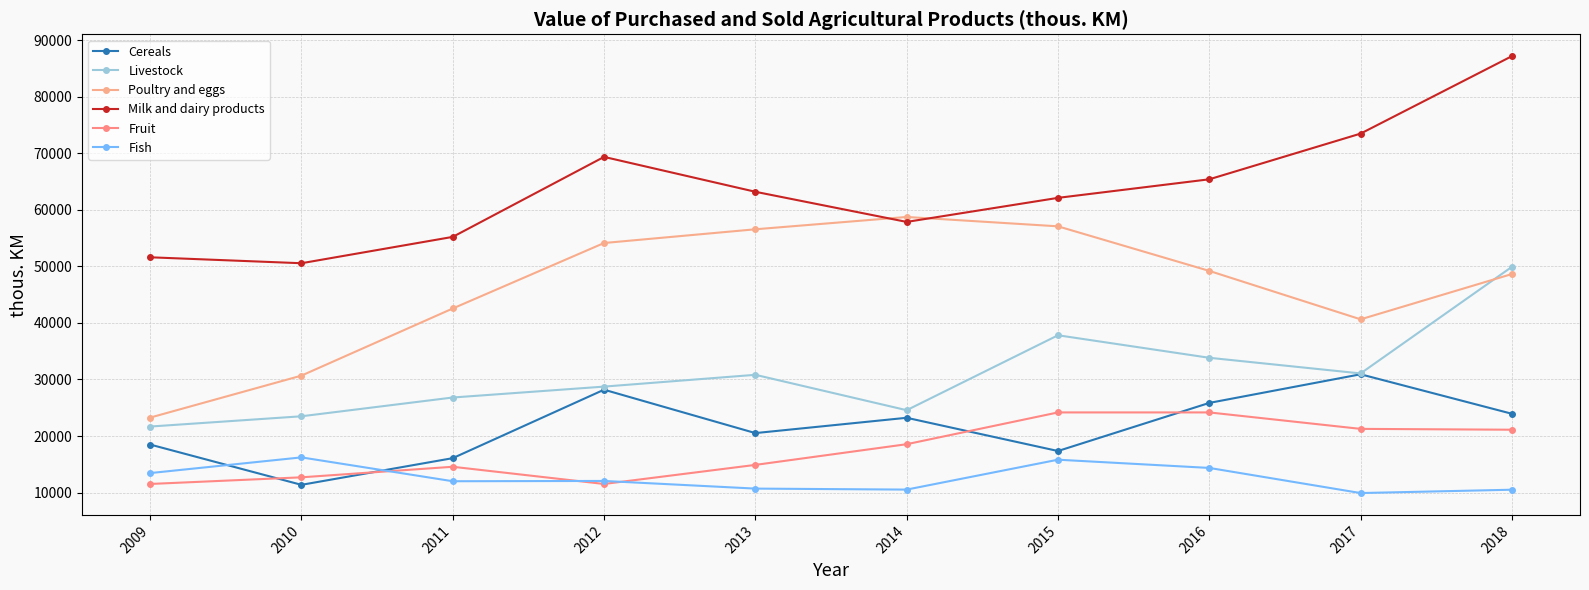

The value of Cereals at 2009 is 4960. True or false?

False